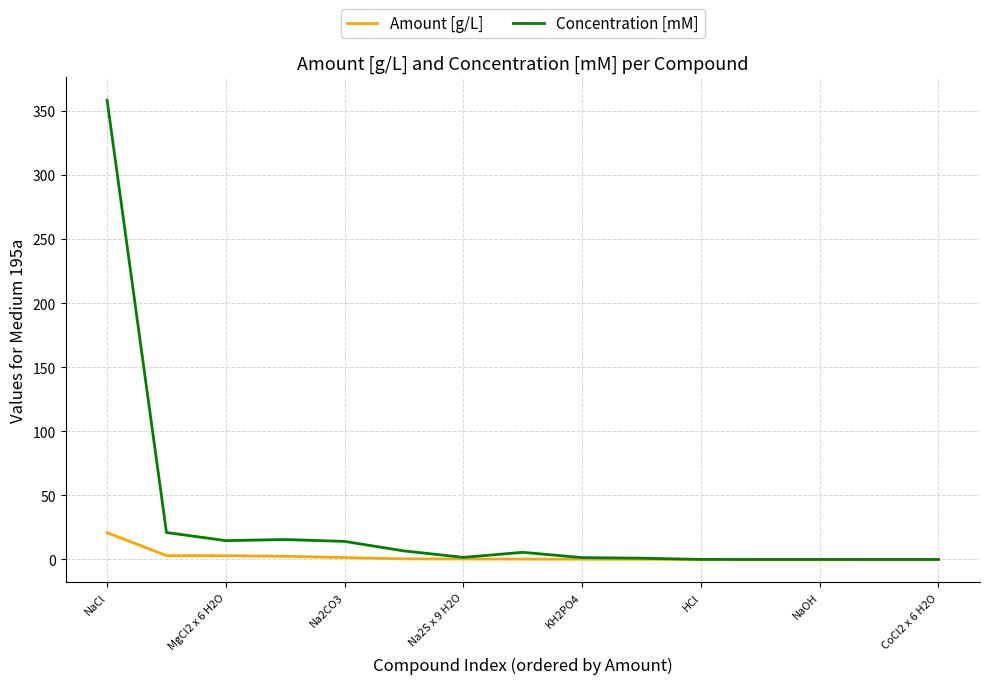

Count the number of categories in the chart.

15